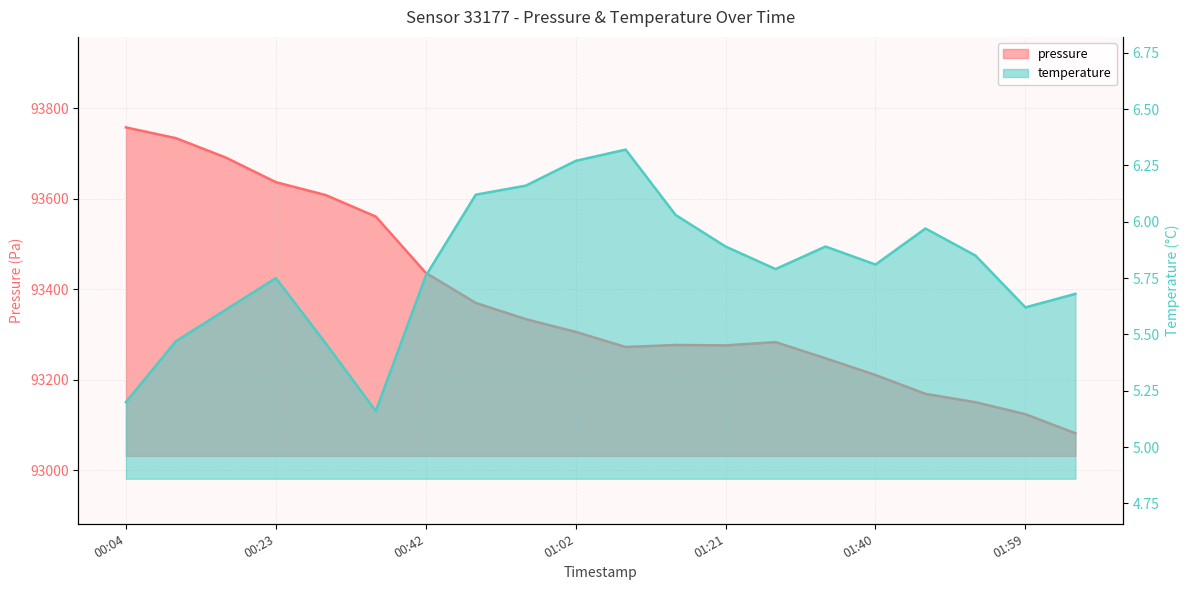

How many series are shown in this chart?

2